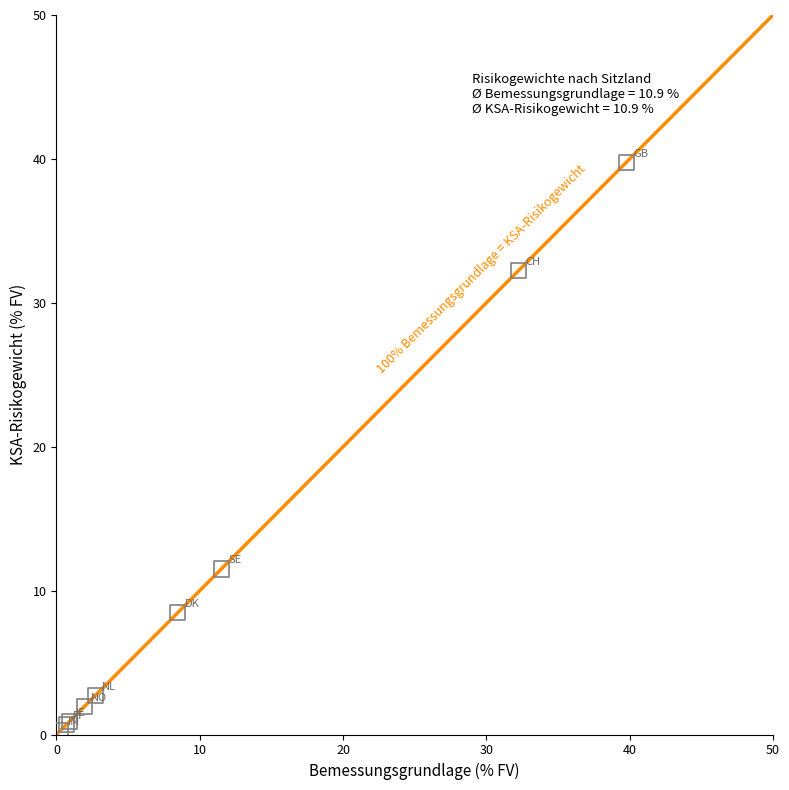

What Y value in the scatter plot is closest to 20?

11.5